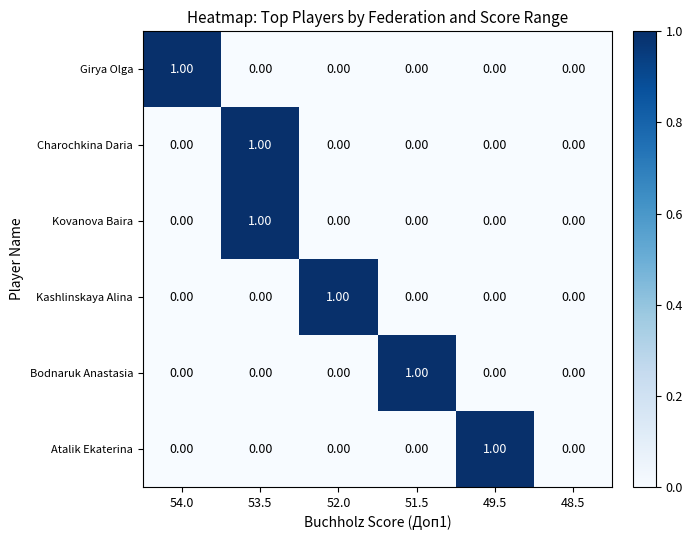

At which category is the sum across all series the highest?

53.5